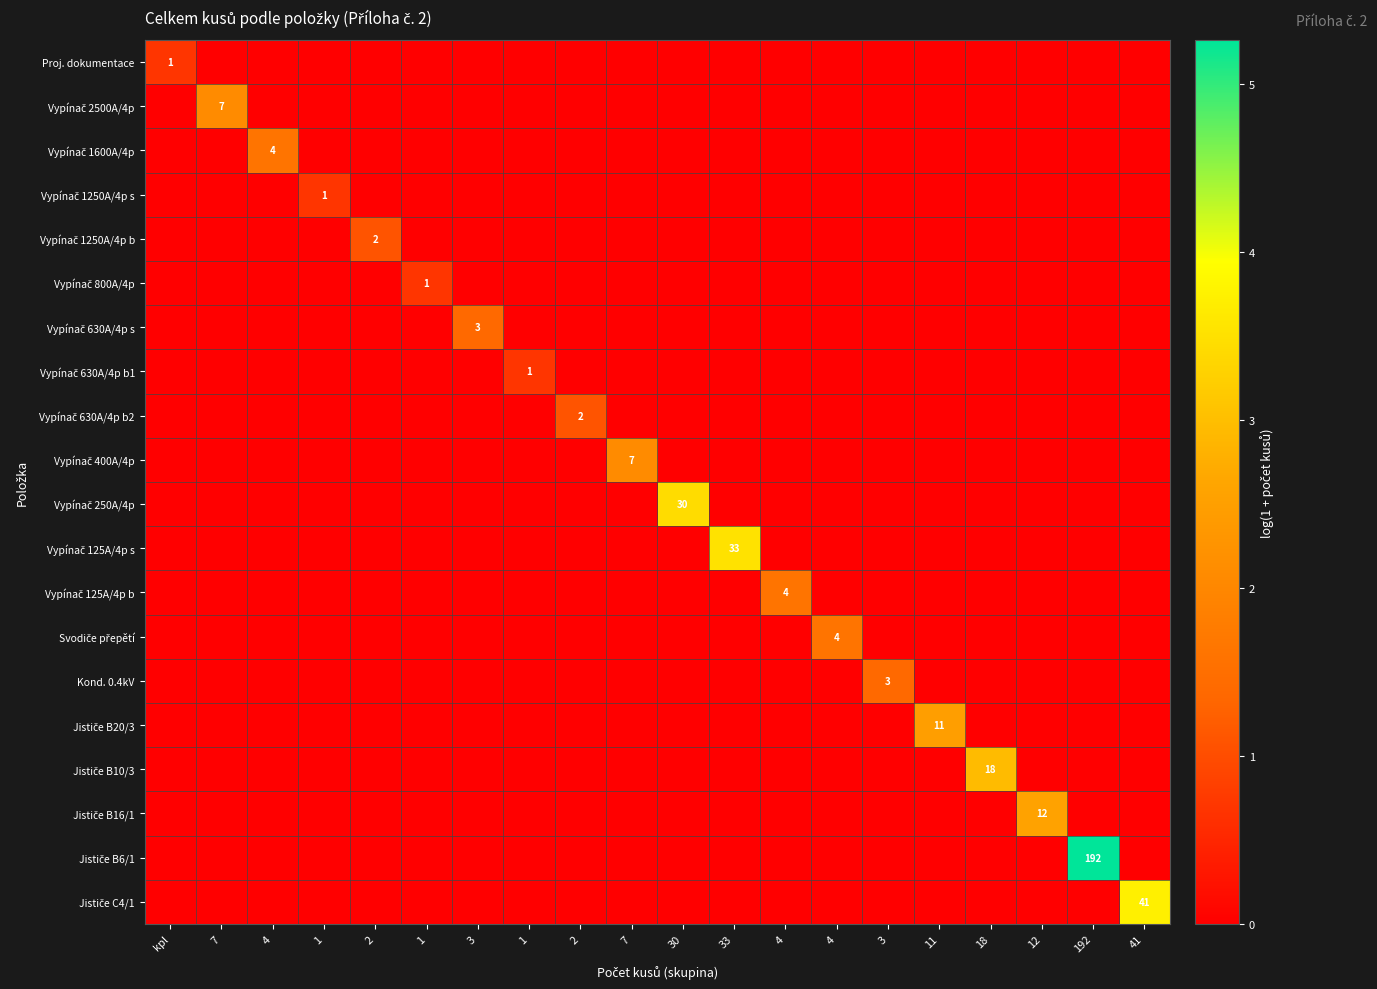

Rank the series at 33 from lowest to highest value.

Proj. dokumentace, Vypínač 2500A/4p, Vypínač 1600A/4p, Vypínač 1250A/4p s, Vypínač 1250A/4p b, Vypínač 800A/4p, Vypínač 630A/4p s, Vypínač 630A/4p b1, Vypínač 630A/4p b2, Vypínač 400A/4p, Vypínač 250A/4p, Vypínač 125A/4p b, Svodiče přepětí, Kond. 0.4kV, Jističe B20/3, Jističe B10/3, Jističe B16/1, Jističe B6/1, Jističe C4/1, Vypínač 125A/4p s